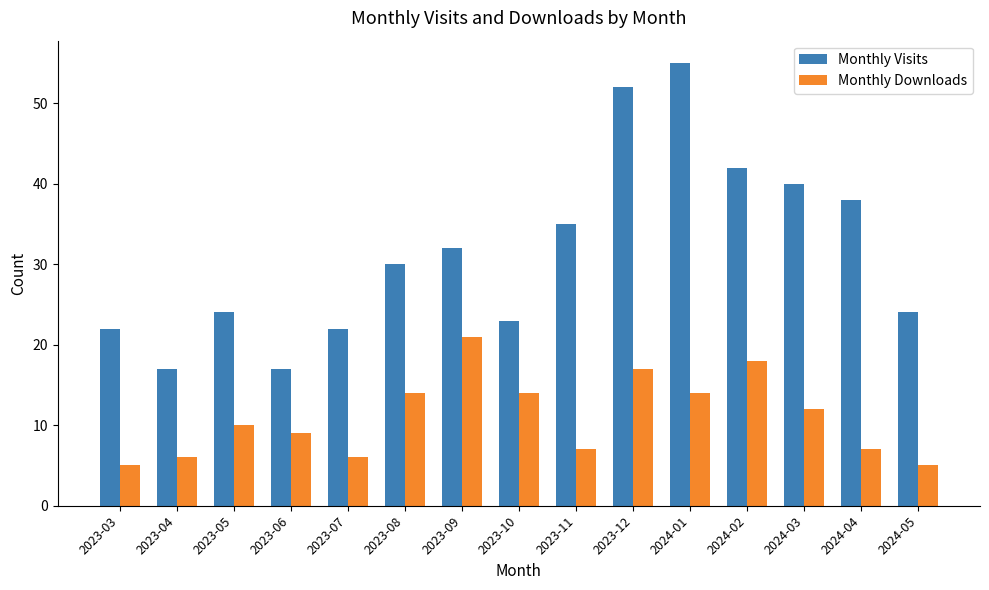

What is the value of the Monthly Downloads bar at the 9th from the left?

7